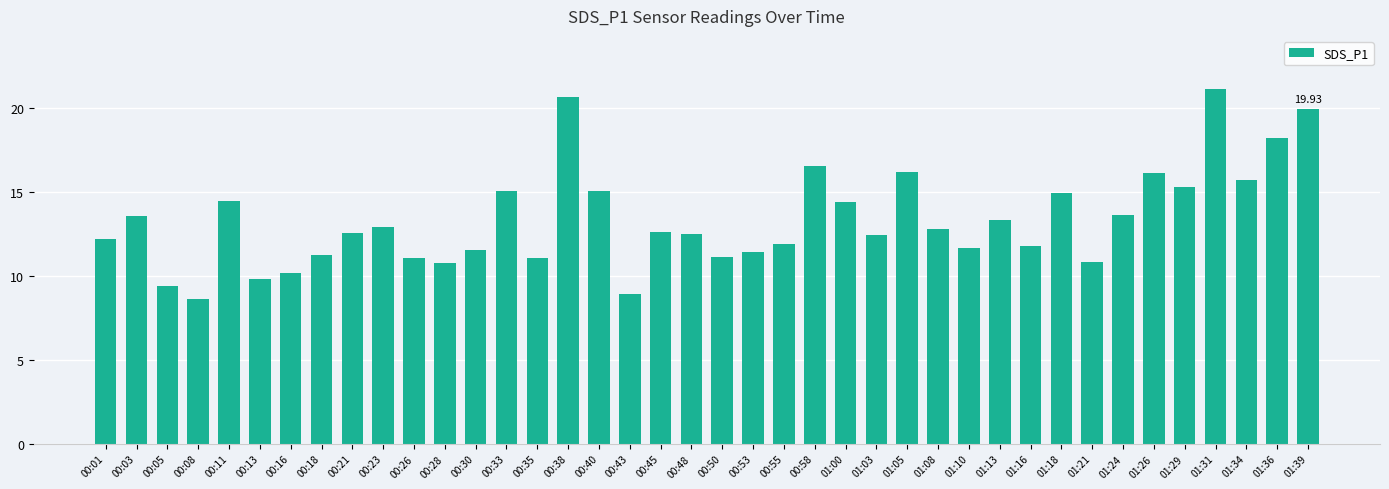

What is the sum of the values at 01:16 and 00:11?

26.2